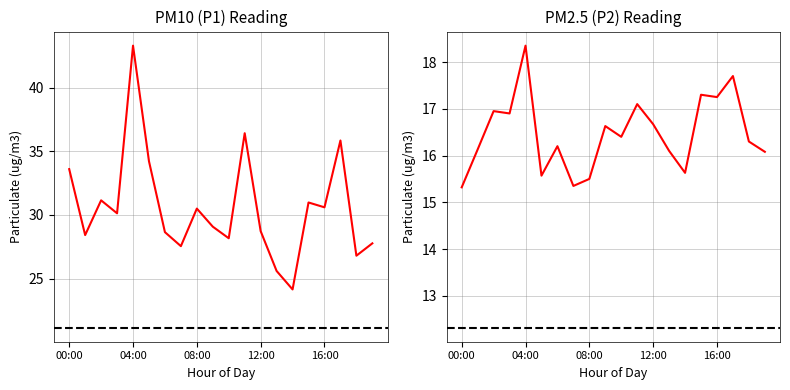

Which category has the highest value across all series?

04:00